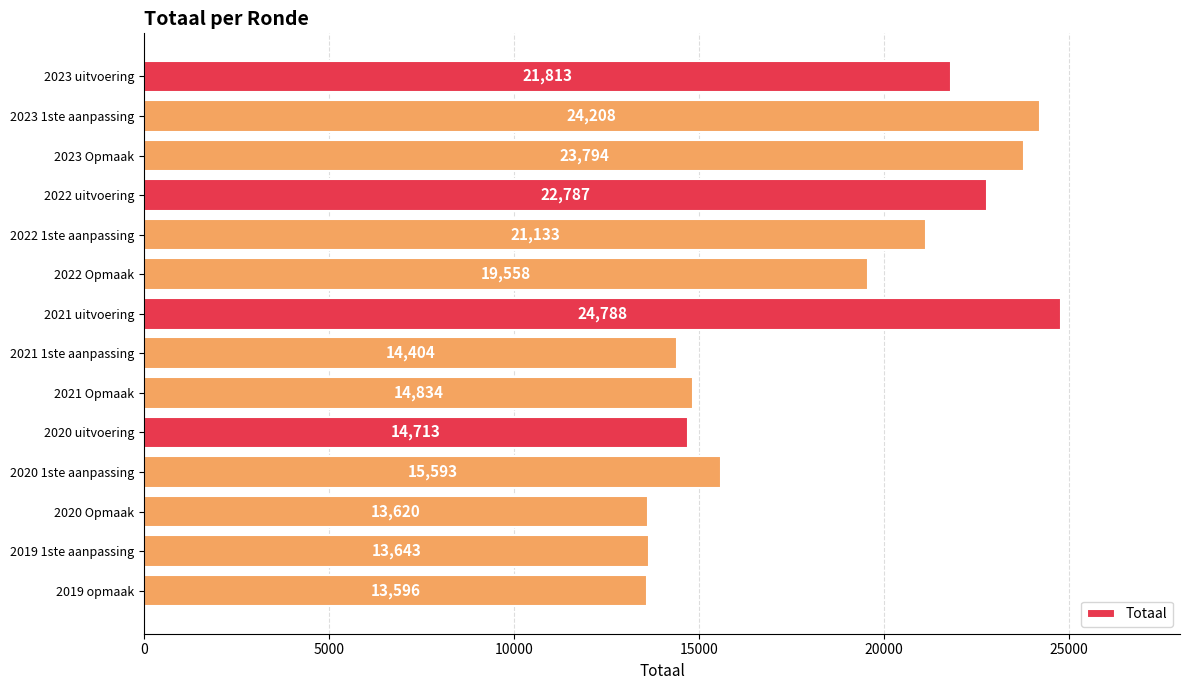

What is the sum of the values at 2022 uitvoering and 2021 1ste aanpassing?

37191